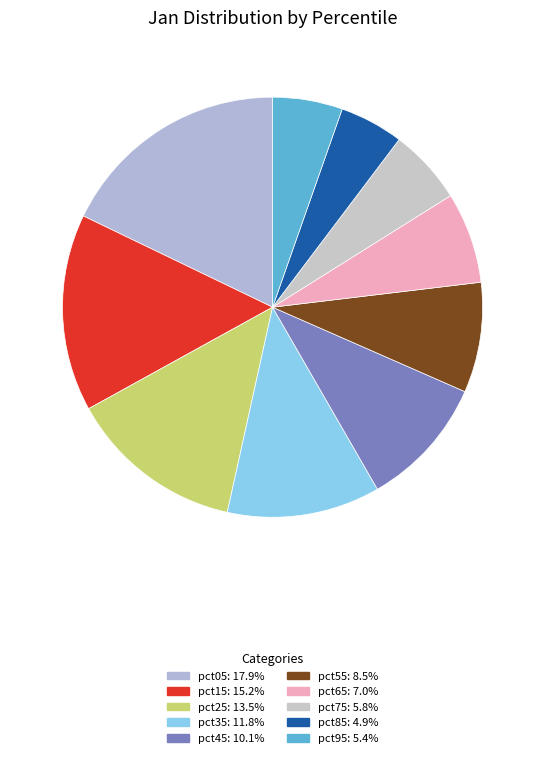

To the nearest percent, what portion does pct65 represent?

7%